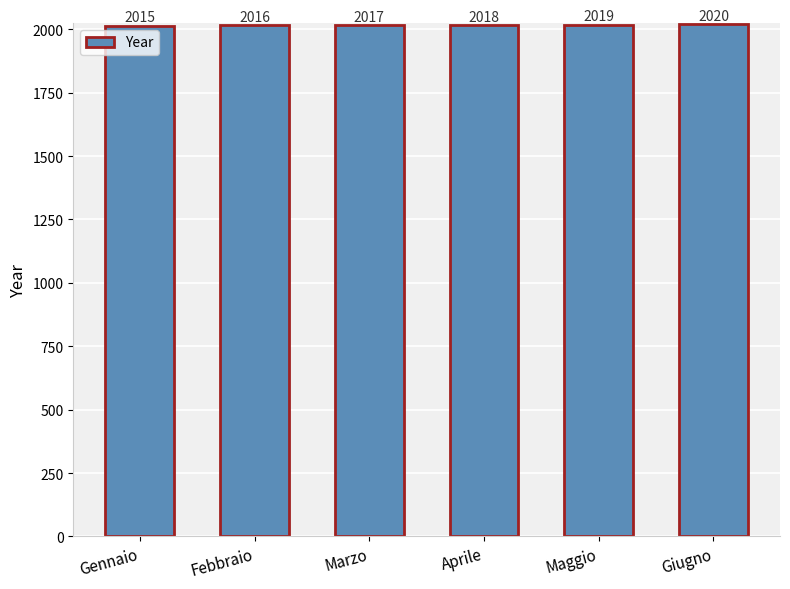

What is the change in value from Gennaio to Marzo?

+2